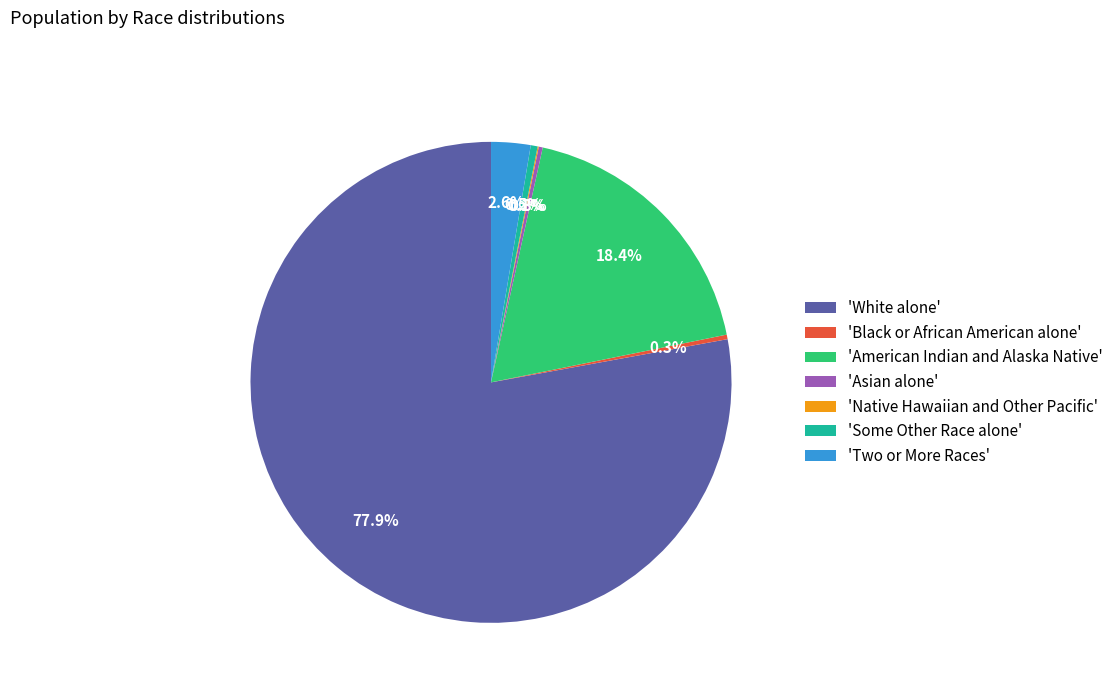

Which category accounts for the majority?

'White alone'